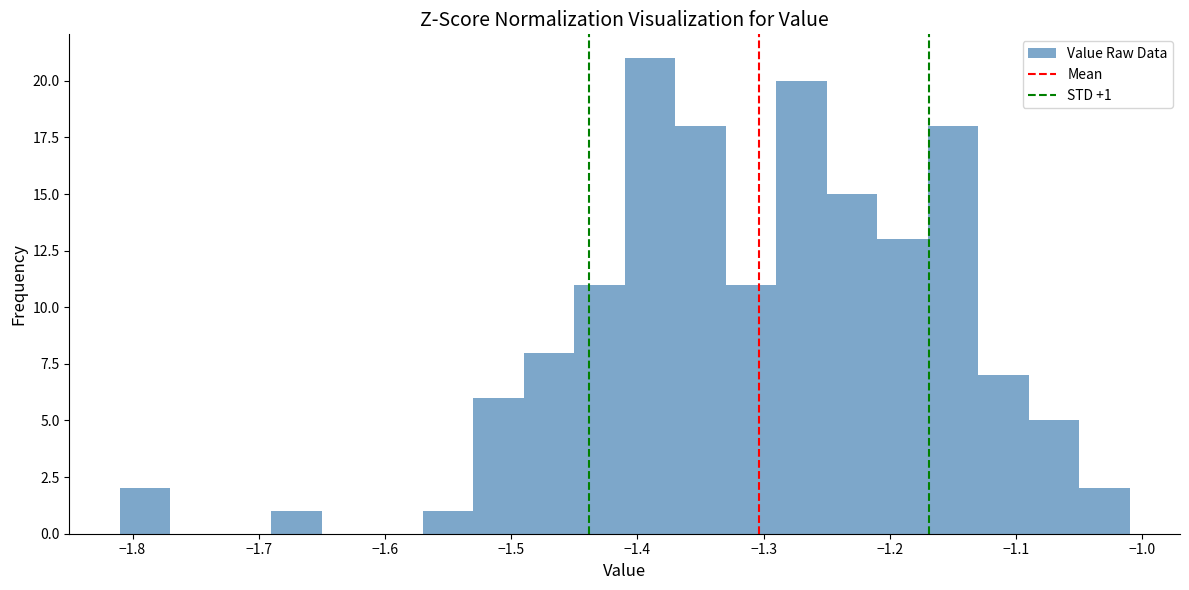

Which range on the x-axis has the tallest bar?

-1.41 to -1.37